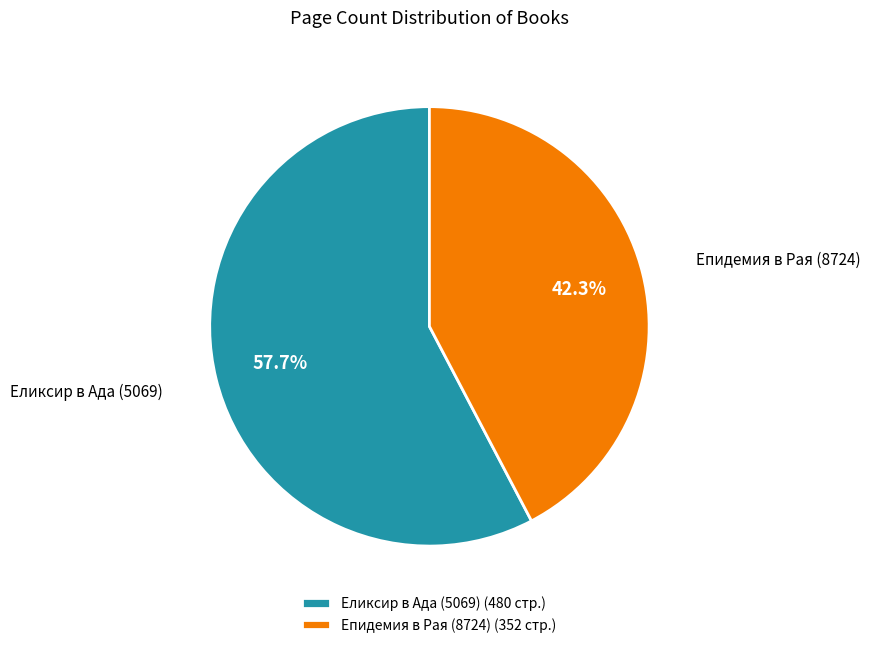

To the nearest percent, what is the difference between the Еликсир в Ада (5069) and Епидемия в Рая (8724) slice percentages?

15%